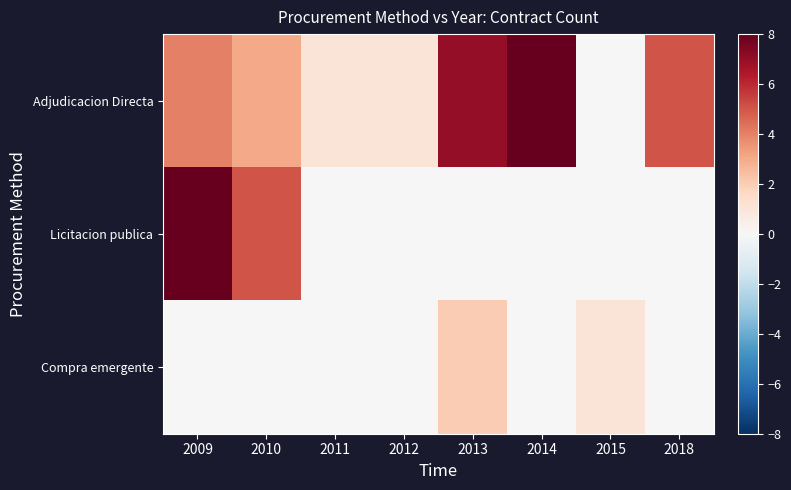

Reading left to right, transcribe all the data shown in this chart.

Adjudicacion Directa: 2009=4	2010=3	2011=1	2012=1	2013=7	2014=8	2015=0	2018=5
Licitacion publica: 2009=8	2010=5	2011=0	2012=0	2013=0	2014=0	2015=0	2018=0
Compra emergente: 2009=0	2010=0	2011=0	2012=0	2013=2	2014=0	2015=1	2018=0